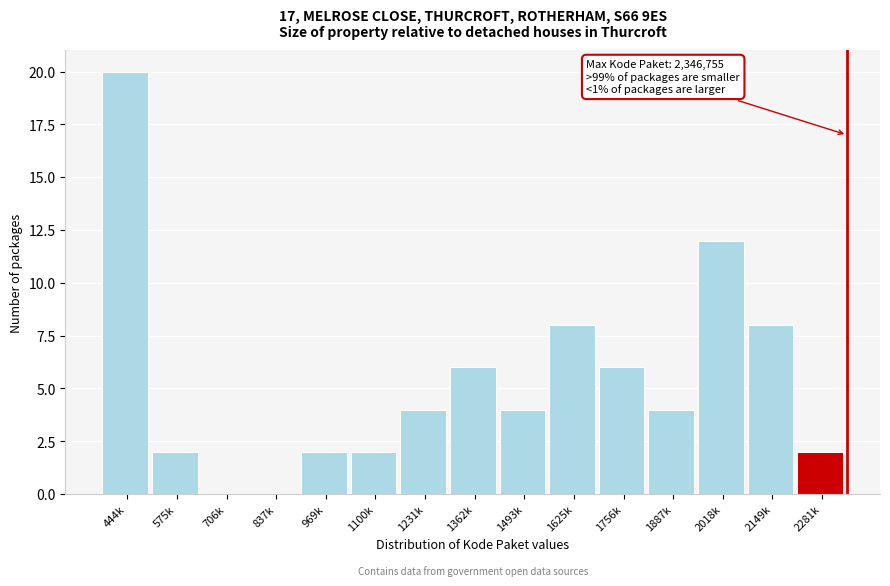

Reading left to right, list all the values displayed in this chart.

444k=20	575k=2	706k=0	837k=0	969k=2	1100k=2	1231k=4	1362k=6	1493k=4	1625k=8	1756k=6	1887k=4	2018k=12	2149k=8	2281k=2